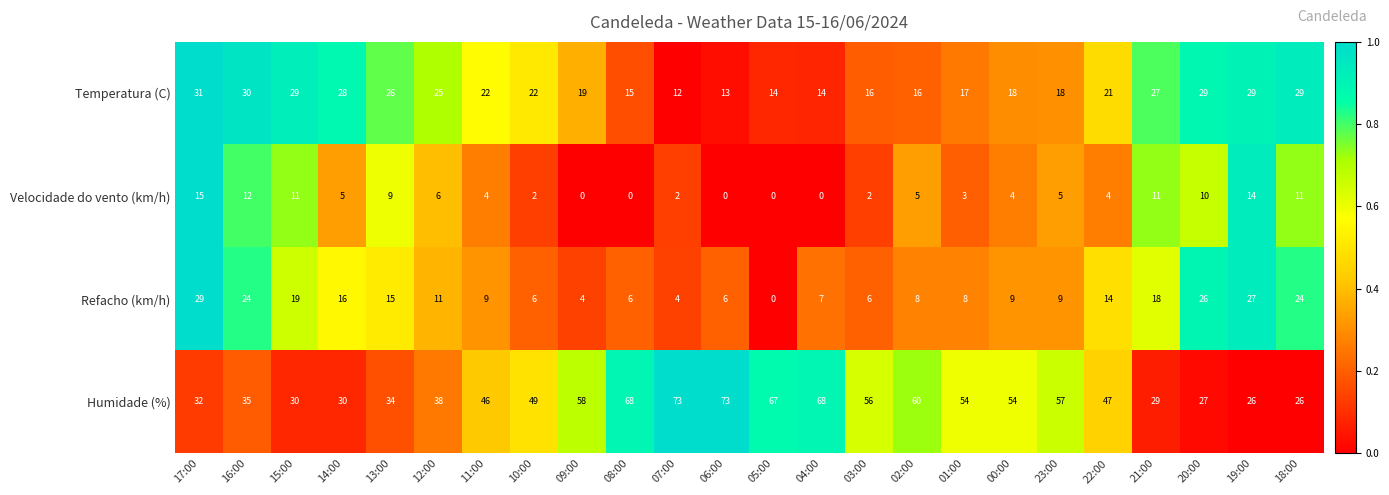

Is the value of Refacho (km/h) at 05:00 greater than the value of Humidade (%) at 15:00?

No